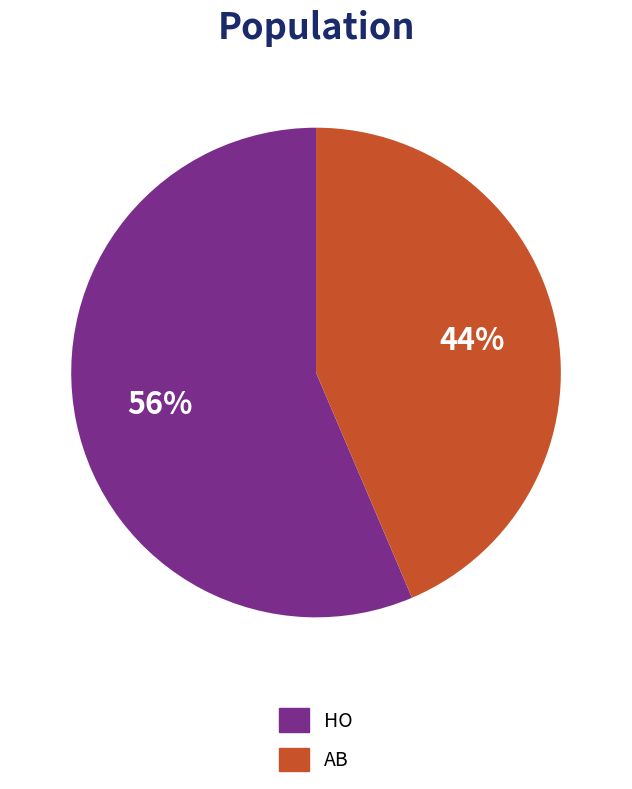

To the nearest percent, what is the combined percentage of AB and HO?

100%